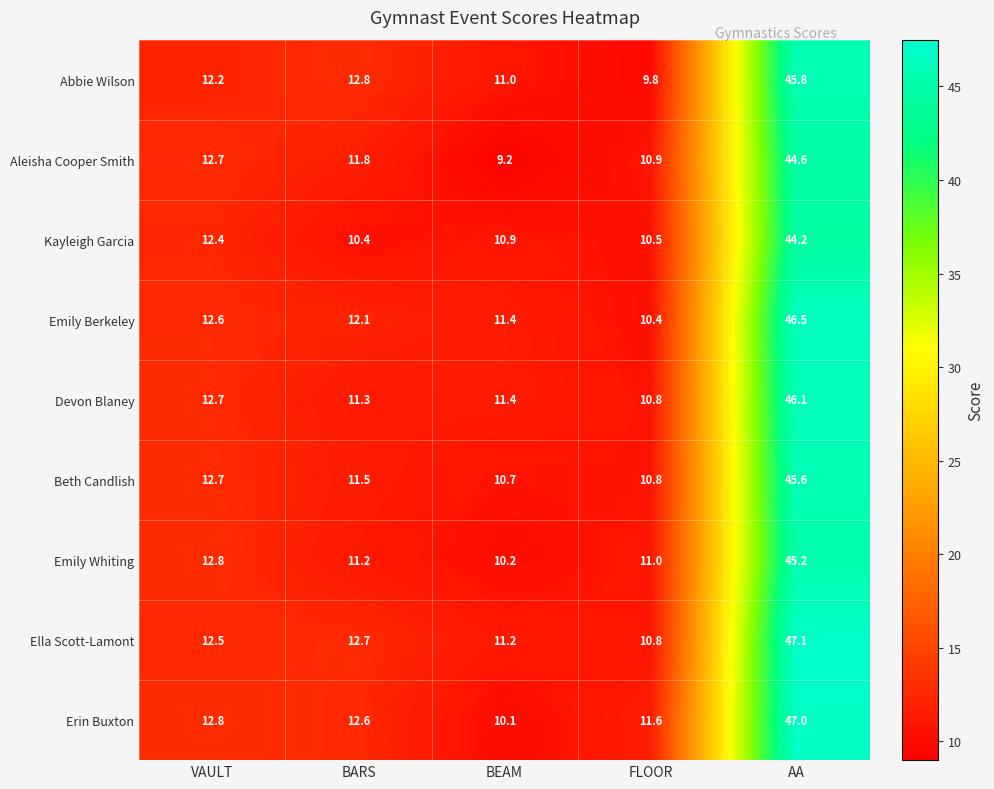

At AA, list the series in order from largest to smallest.

Ella Scott-Lamont, Erin Buxton, Emily Berkeley, Devon Blaney, Abbie Wilson, Beth Candlish, Emily Whiting, Aleisha Cooper Smith, Kayleigh Garcia